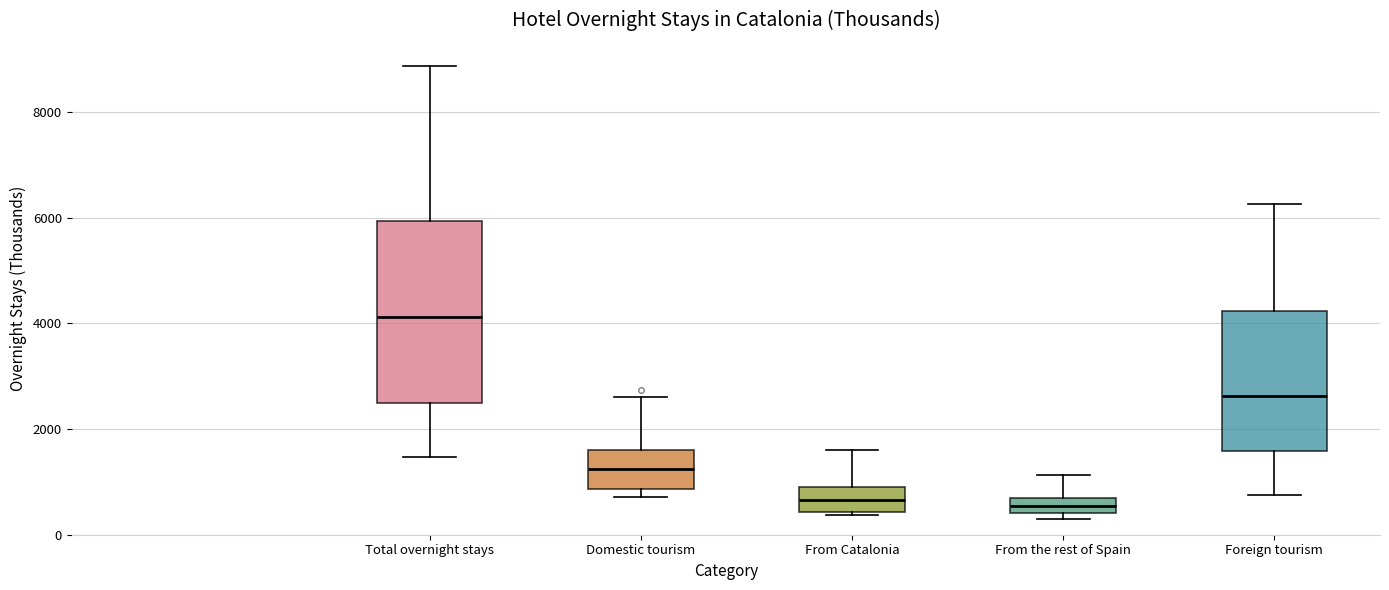

Where does the upper whisker of the box for Domestic tourism end on the y-axis? The values are not printed on the chart, so give them approximately, as read against the axis.

2600